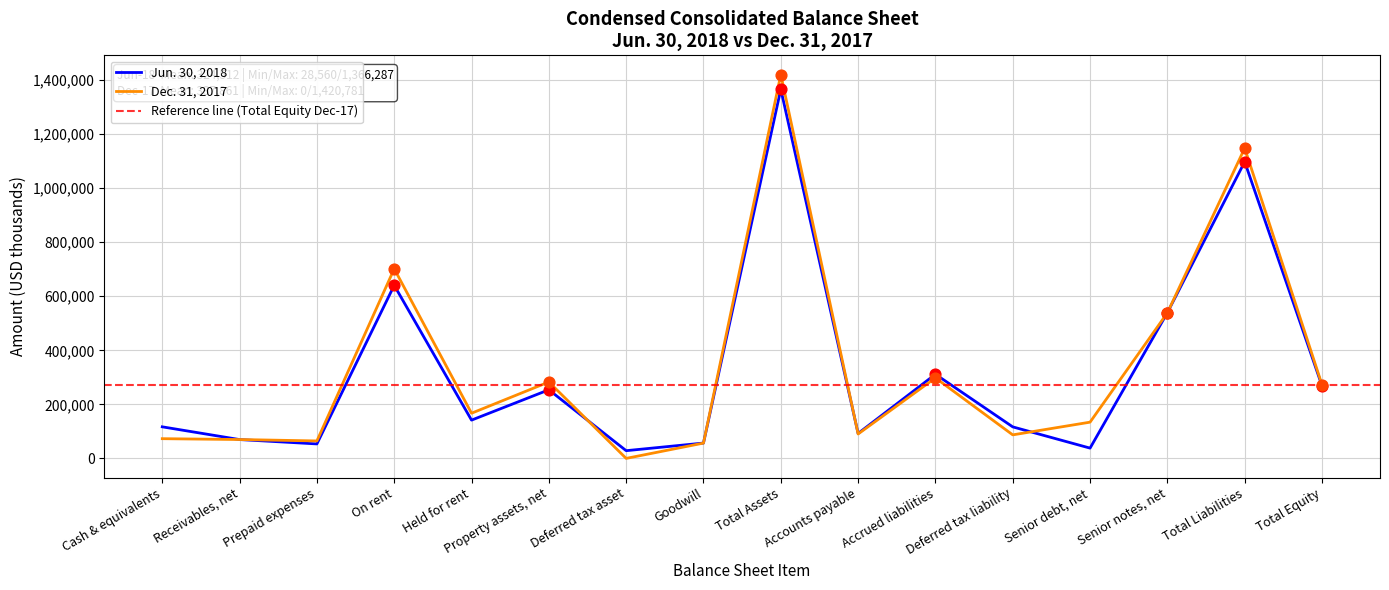

Which series has the largest total across all categories?

Dec. 31, 2017